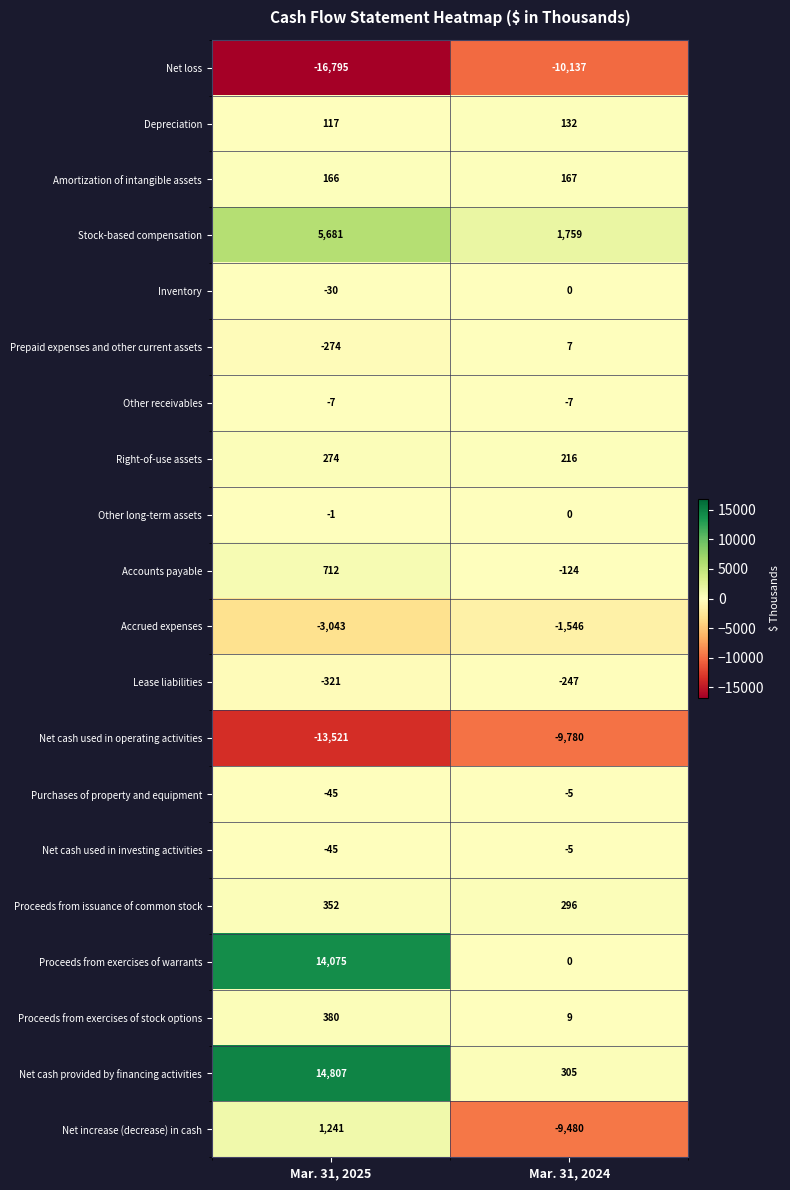

Rank the categories by Purchases of property and equipment value from lowest to highest.

Mar. 31, 2025, Mar. 31, 2024